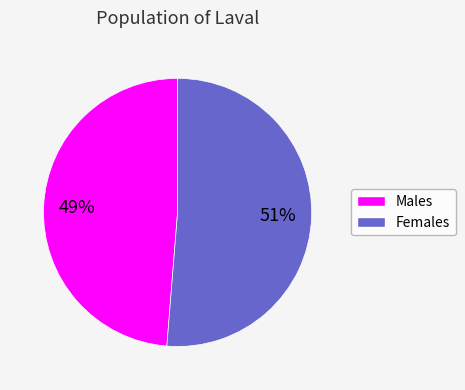

To the nearest percent, what is the average slice percentage?

50%